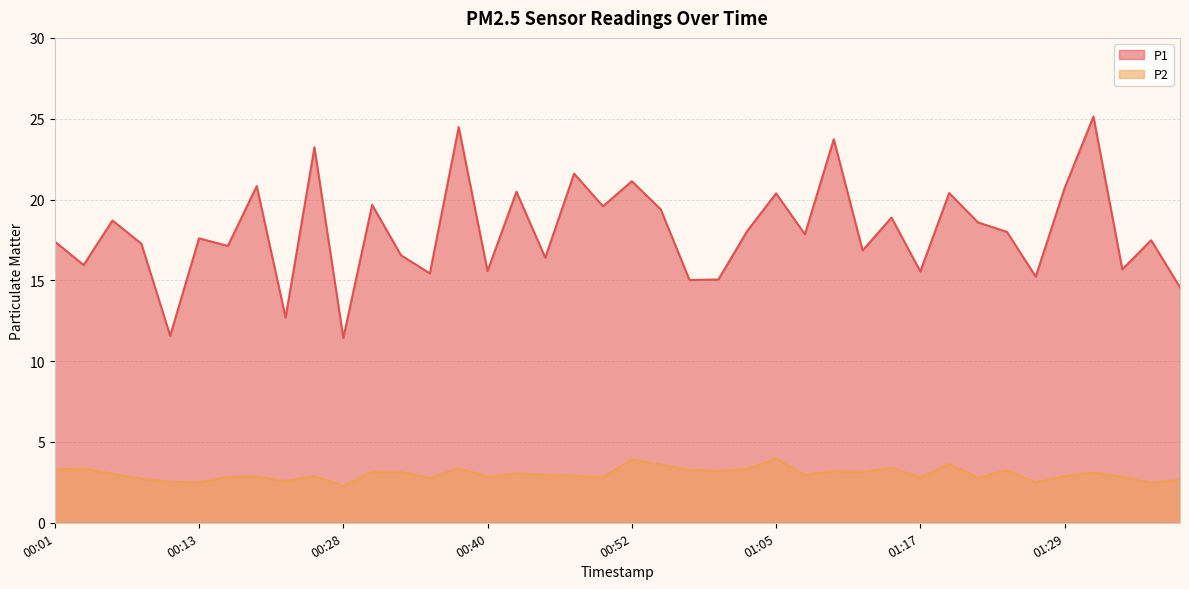

The P2 series shows 5.6 at 01:15. True or false?

False